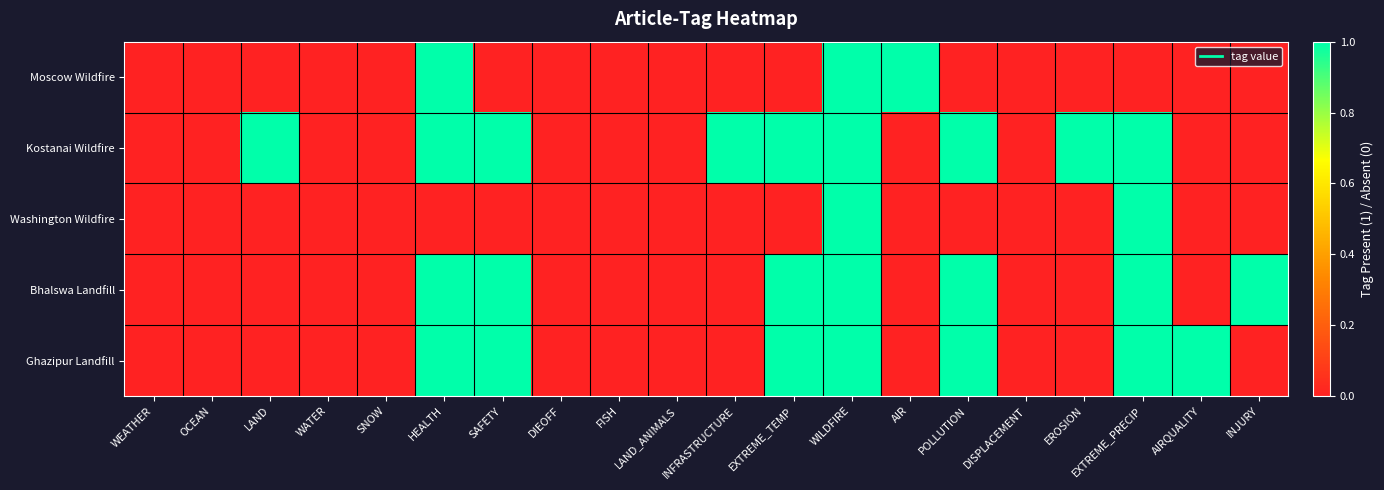

Which has a higher value, INJURY or AIR?

AIR